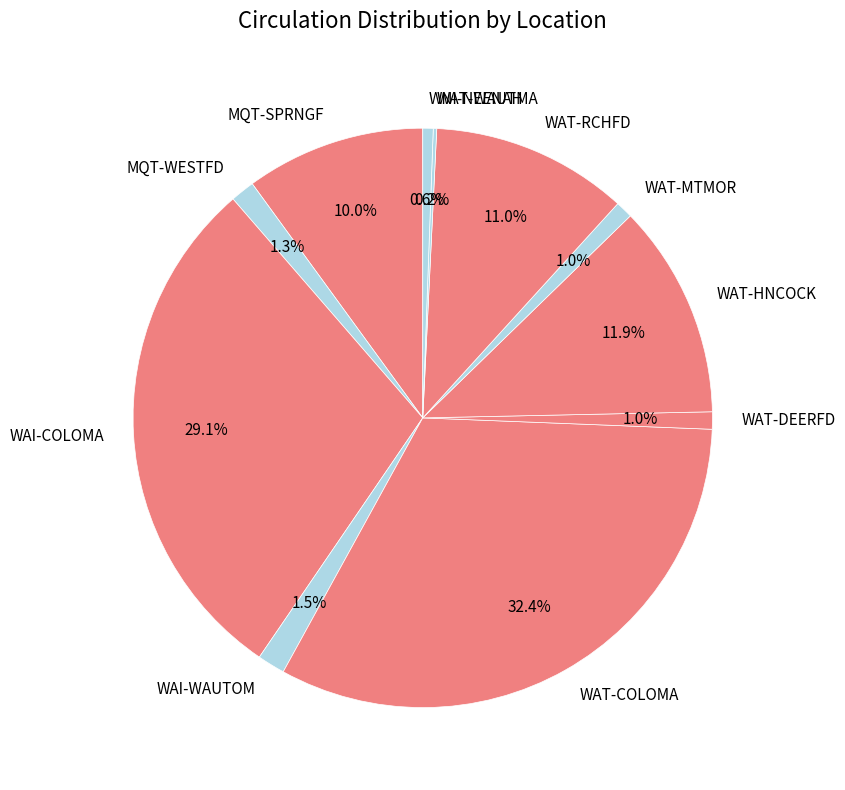

To the nearest percent, what is the difference between the largest and smallest slice percentages?

32%